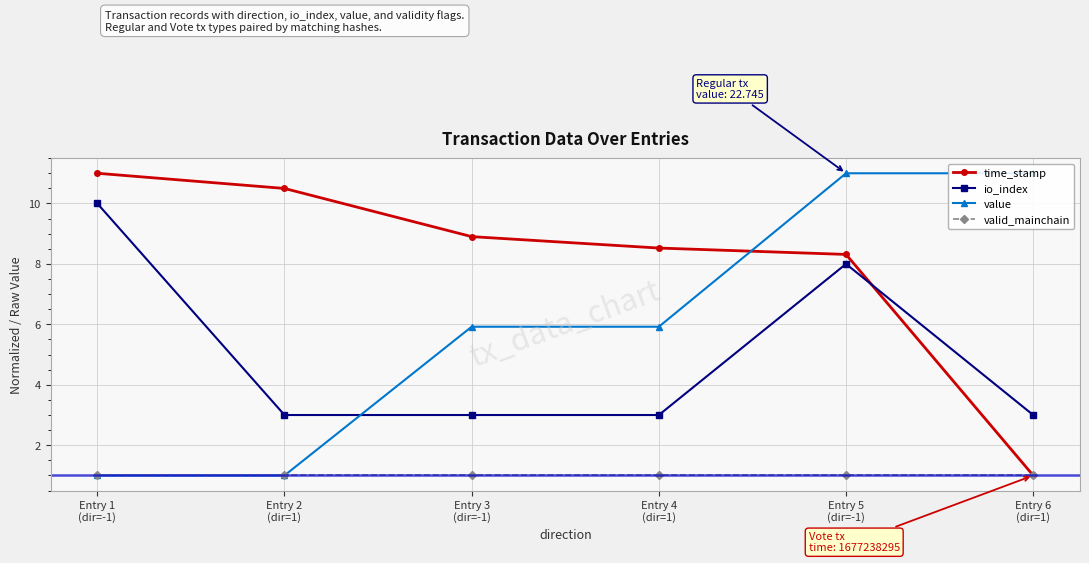

Between Entry 1
(dir=-1) and Entry 6
(dir=1), which series saw the biggest shift?

time_stamp